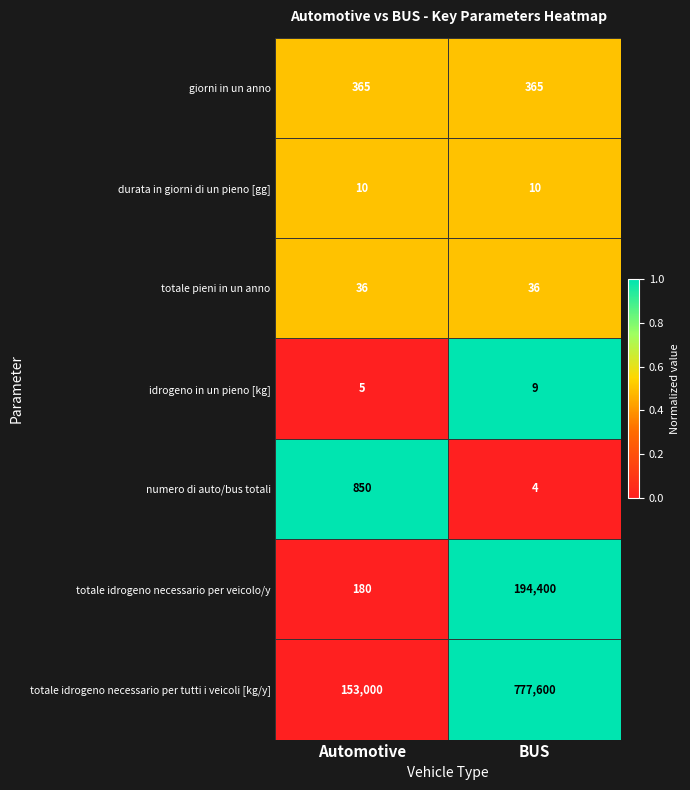

How many data points in numero di auto/bus totali are less than 850?

1